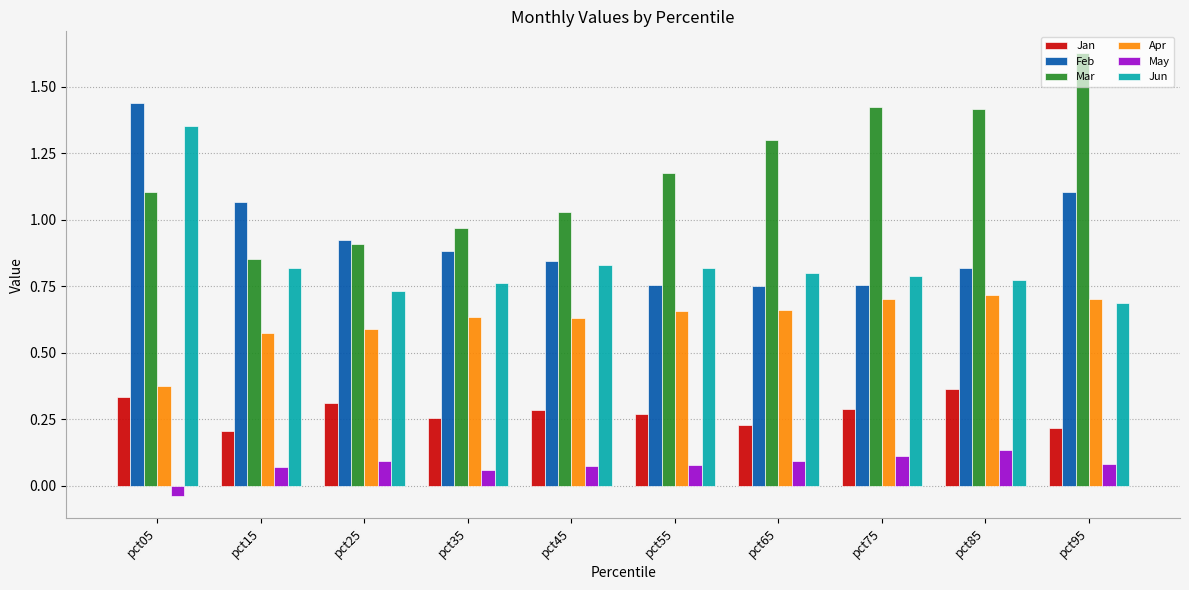

The Apr series shows 0.6 at pct45. True or false?

True